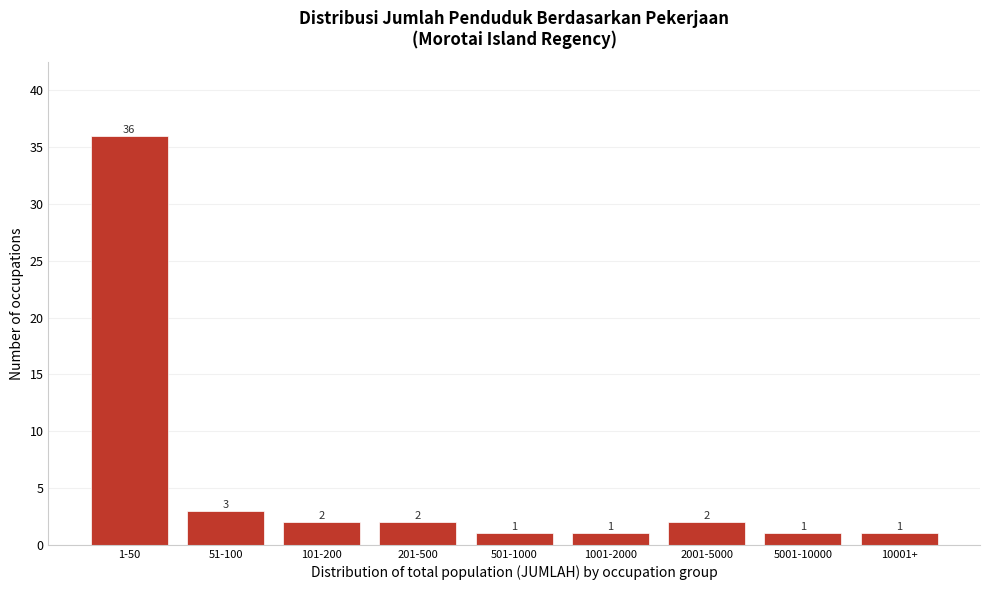

Reading left to right, list all the values displayed in this chart.

36	3	2	2	1	1	2	1	1